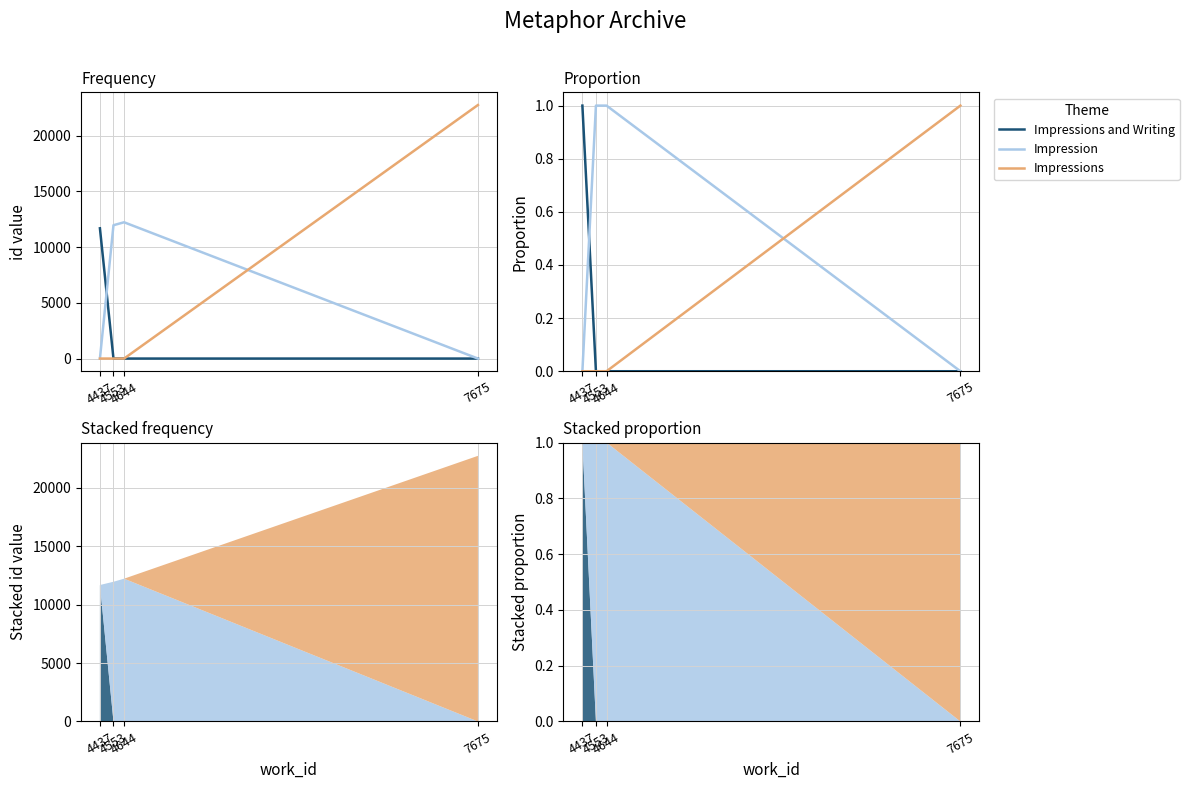

True or false: Impression has more than 0 points higher than both neighbors.

False